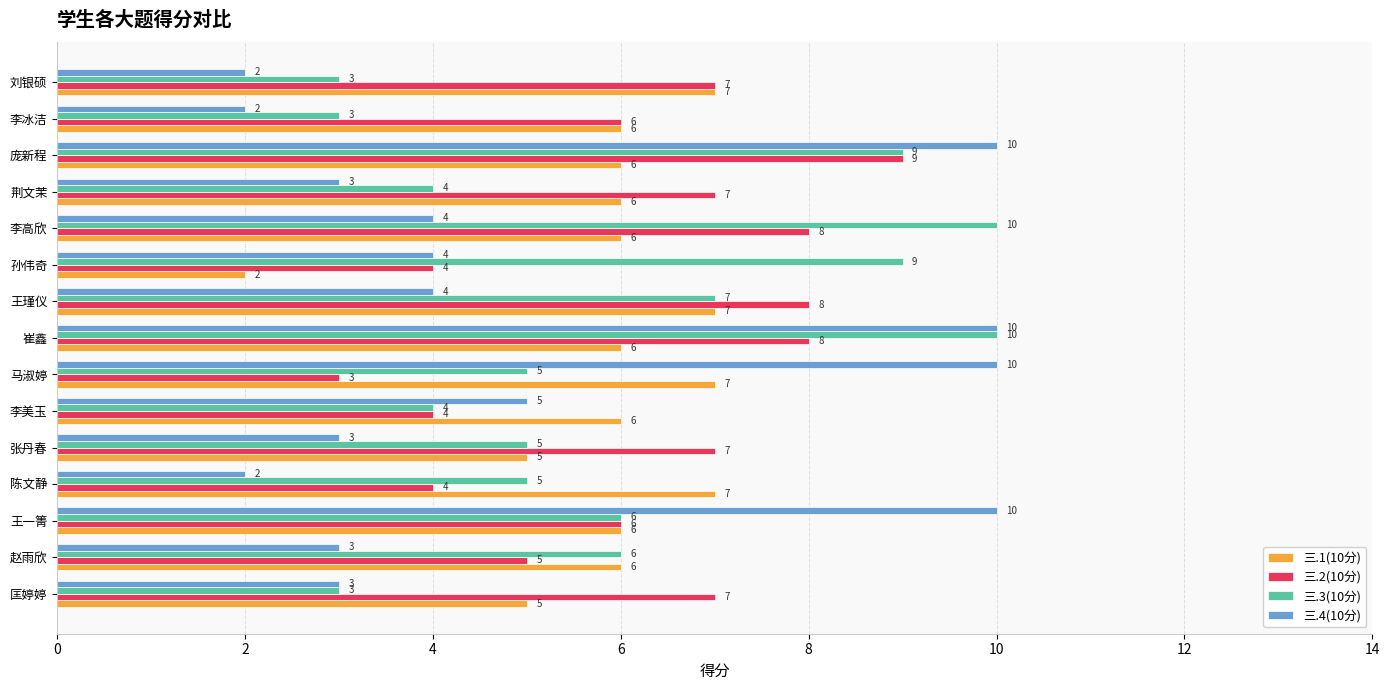

Is it true that 三.4(10分) equals 3 at 王一箐?

False